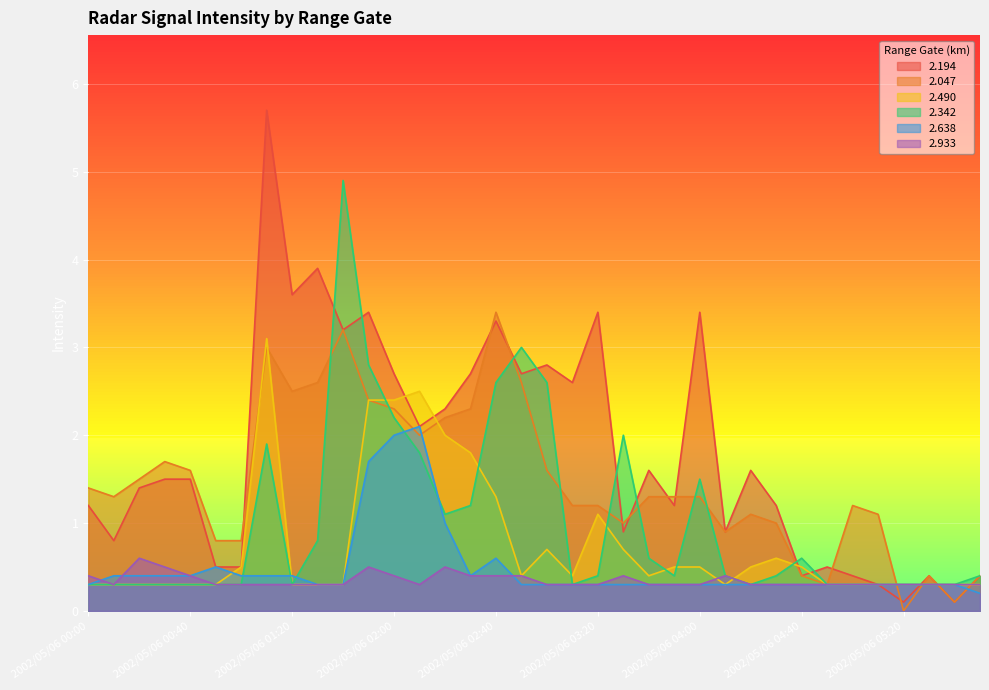

After their last crossing, which series has the higher values: 2.194 or 2.933?

2.194